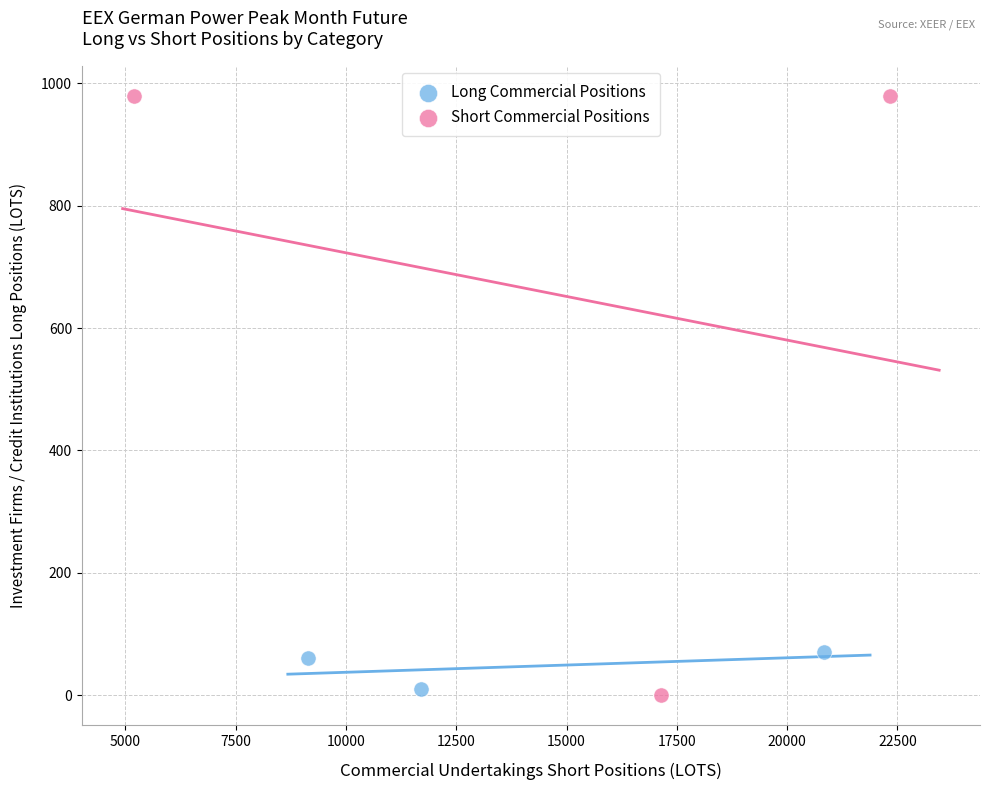

Which series has the widest spread of Y values?

Short Commercial Positions